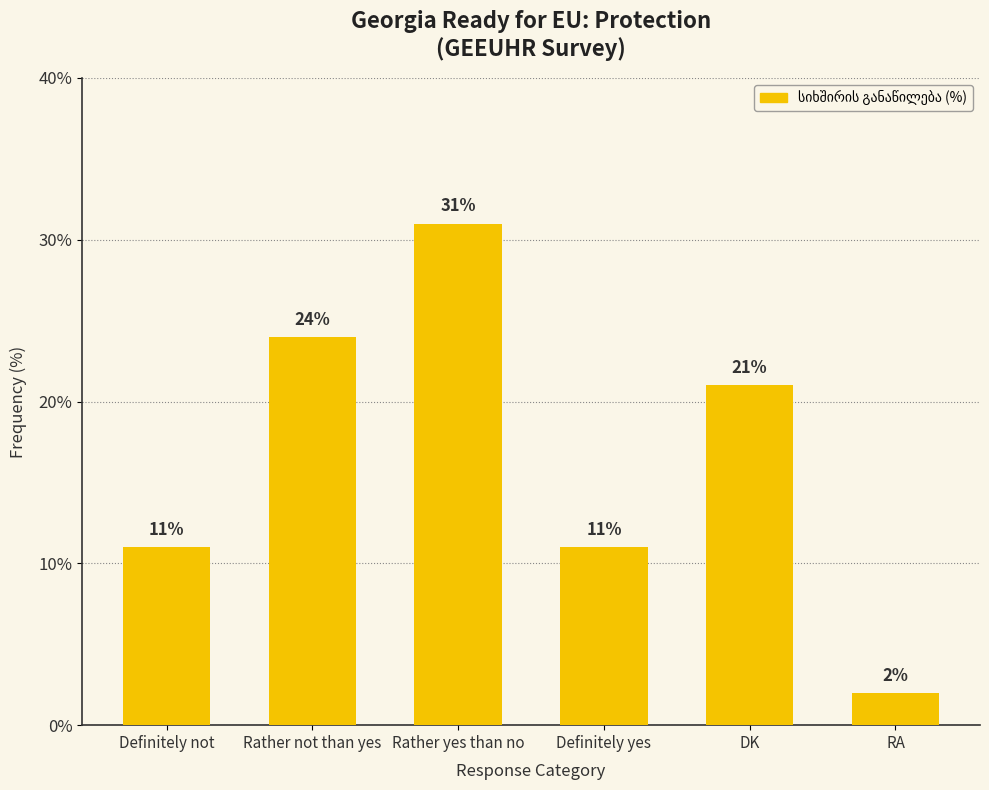

True or false: the data shows 45 at Rather yes than no.

False